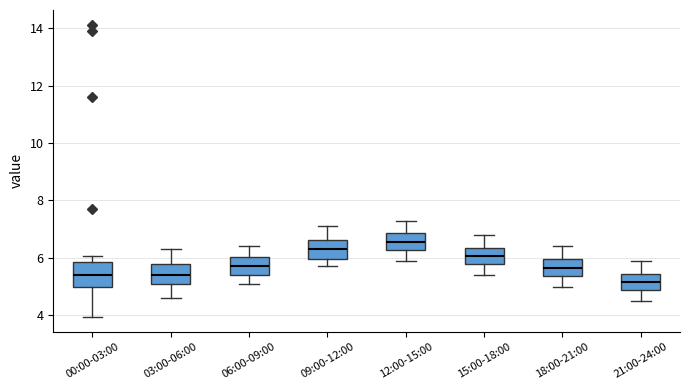

Reading left to right, read every box against the y-axis: the position of its median line, the range the box covers, and the ends of its whiskers. The values are not printed on the chart, so give them approximately, as read against the axis.

00:00-03:00: median 5.4, box 5.0 to 5.8, whiskers 4.0 to 6.0
03:00-06:00: median 5.4, box 5.0 to 5.8, whiskers 4.6 to 6.4
06:00-09:00: median 5.8, box 5.4 to 6.0, whiskers 5.2 to 6.4
09:00-12:00: median 6.4, box 6.0 to 6.6, whiskers 5.8 to 7.2
12:00-15:00: median 6.6, box 6.2 to 6.8, whiskers 6.0 to 7.4
15:00-18:00: median 6.0, box 5.8 to 6.4, whiskers 5.4 to 6.8
18:00-21:00: median 5.6, box 5.4 to 6.0, whiskers 5.0 to 6.4
21:00-24:00: median 5.2, box 4.8 to 5.4, whiskers 4.6 to 6.0